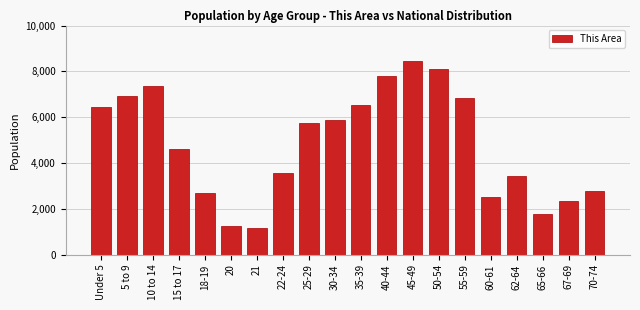

Reading right to left, transcribe all the data shown in this chart.

70-74=2776	67-69=2349	65-66=1764	62-64=3423	60-61=2491	55-59=6847	50-54=8083	45-49=8450	40-44=7779	35-39=6531	30-34=5858	25-29=5748	22-24=3552	21=1160	20=1261	18-19=2695	15 to 17=4624	10 to 14=7380	5 to 9=6927	Under 5=6424